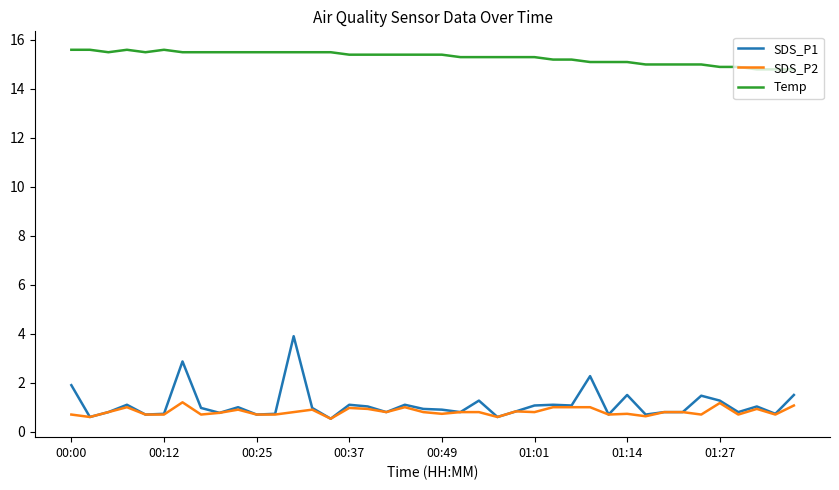

List the series in order of their peak value, highest first.

Temp, SDS_P1, SDS_P2